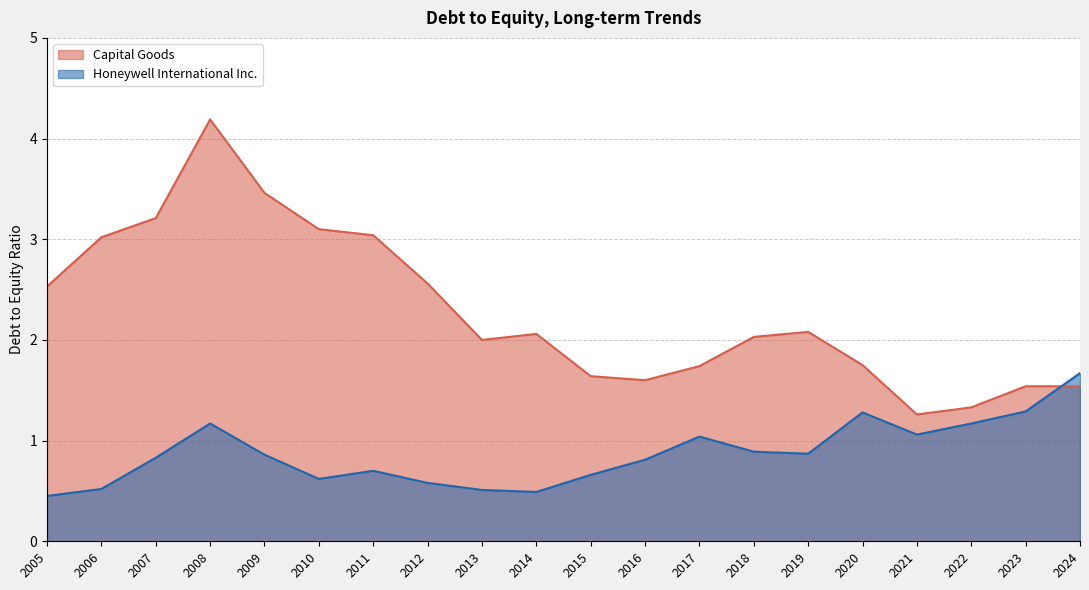

The value of Capital Goods at 2007 is 3.2. True or false?

True